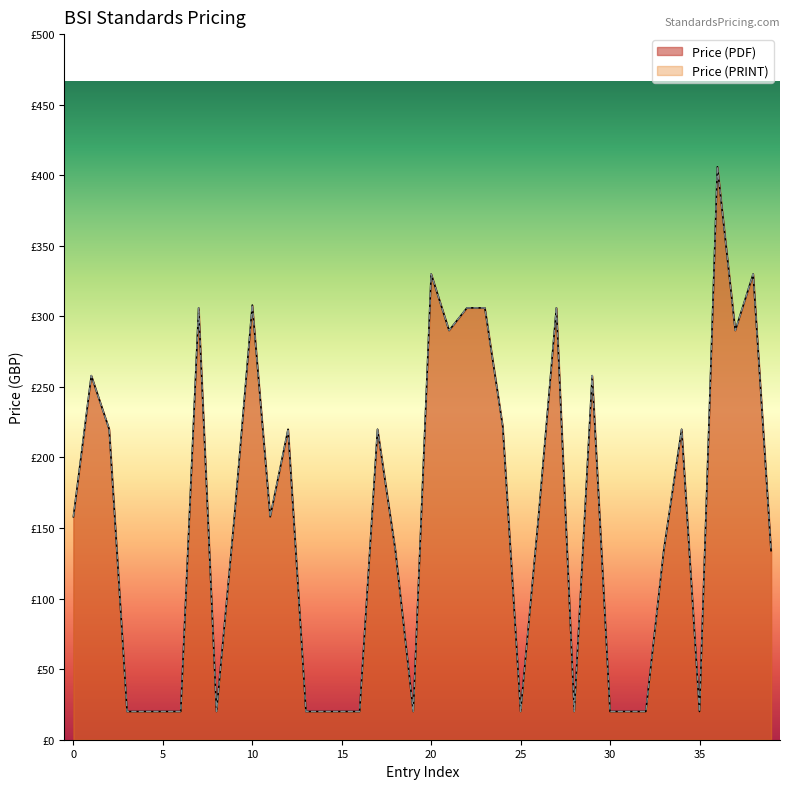

True or false: Price (PRINT) has more than 0 points higher than both neighbors.

True